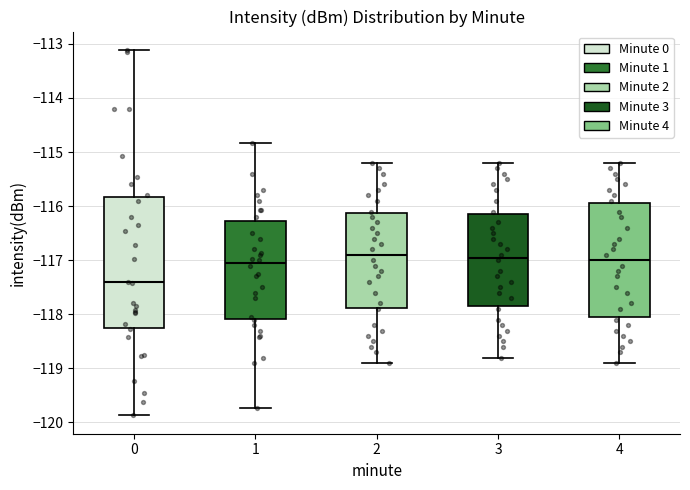

Which box is the tallest, from its lower edge to its upper edge?

0